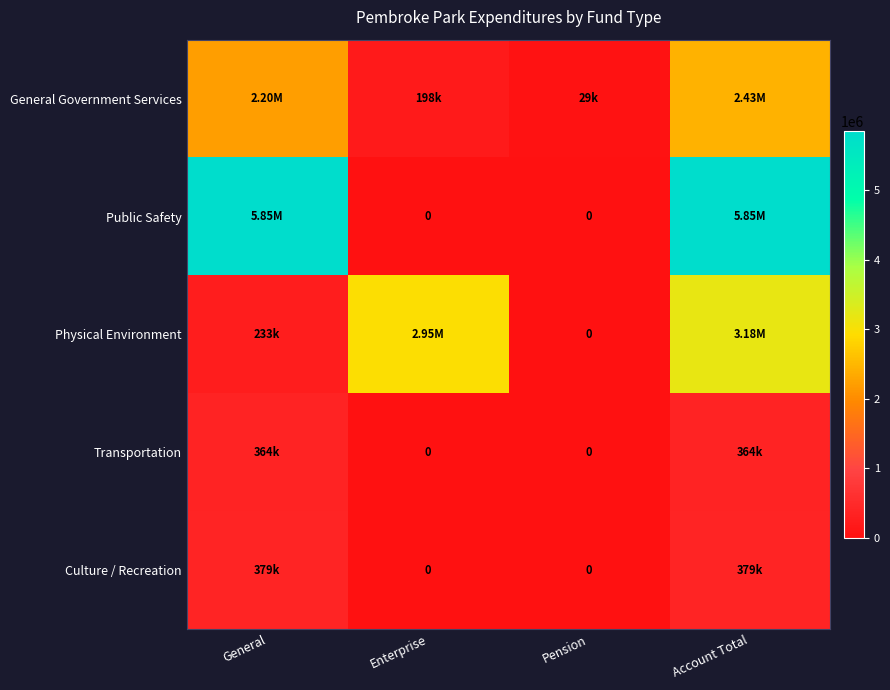

What is the difference between the second highest and minimum values in the Transportation series?

363982